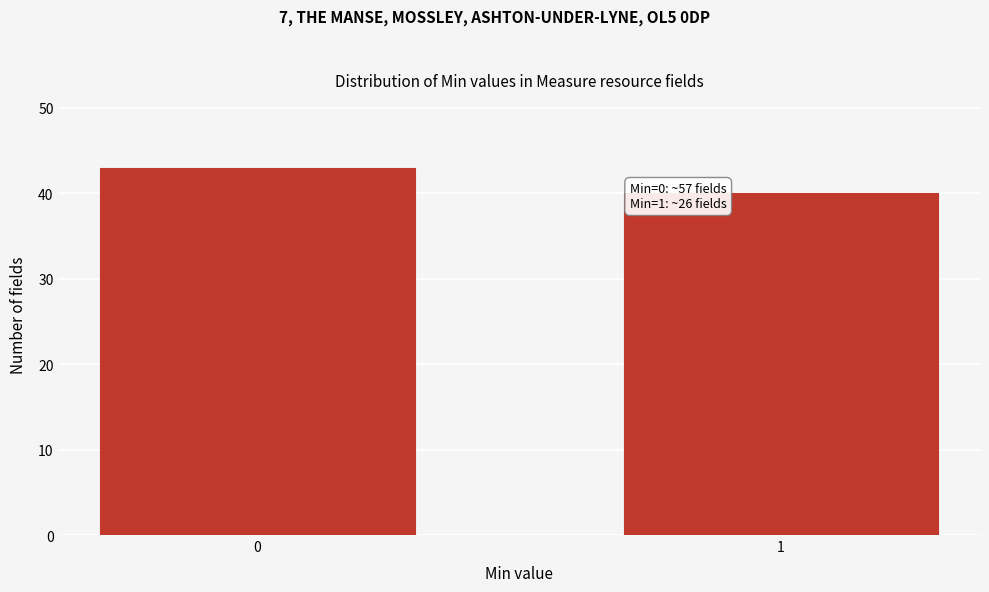

Reading left to right, list all the values displayed in this chart.

0=43	1=40